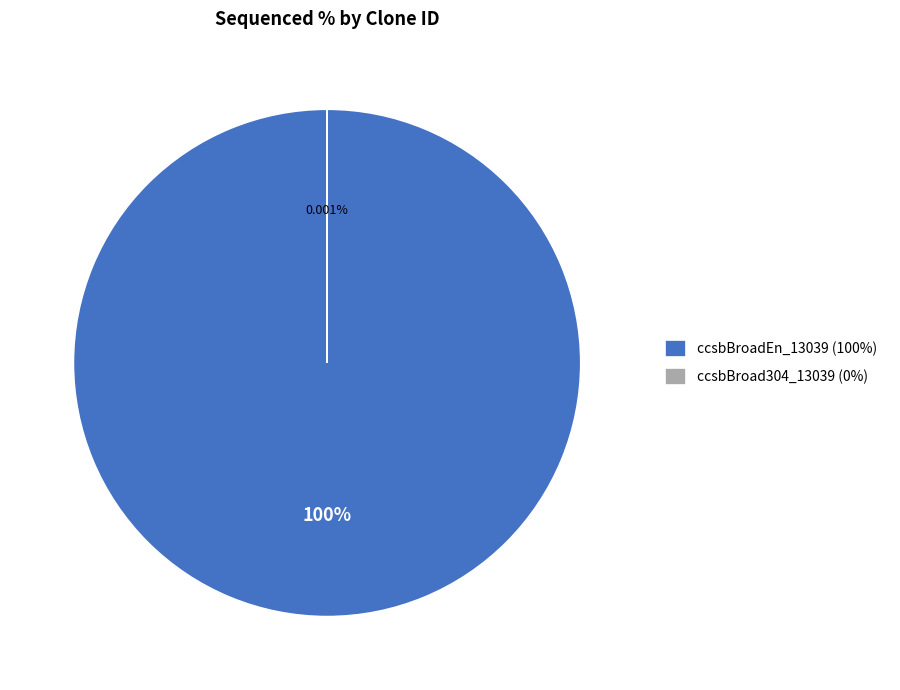

To the nearest percent, what is the difference between the ccsbBroad304_13039 and ccsbBroadEn_13039 slice percentages?

100%